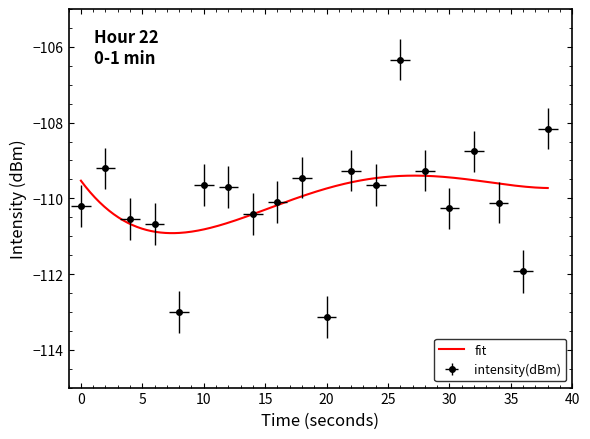

Which category has the highest value across all series?

26